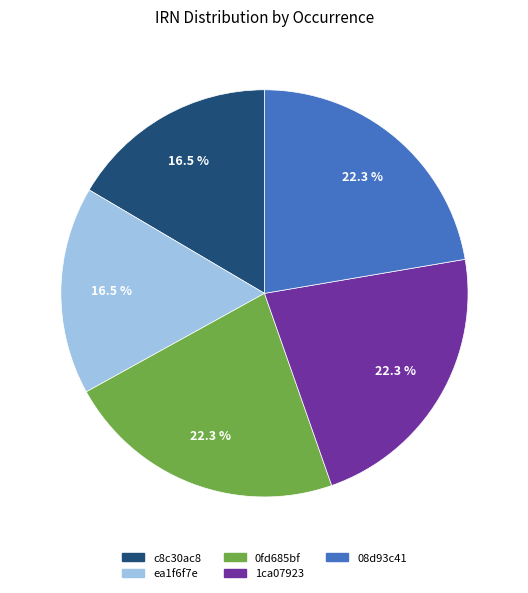

What is the ratio of the value at 08d93c41 to the value at 0fd685bf?

1.0